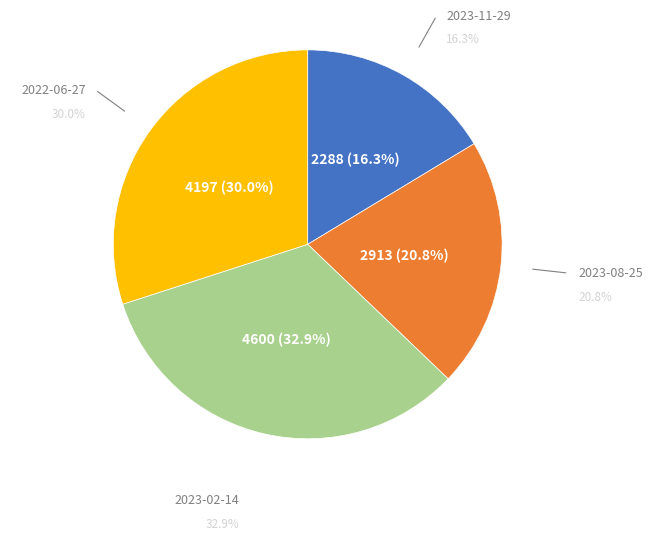

The 2023-02-14 slice represents 33% of the pie. True or false?

True